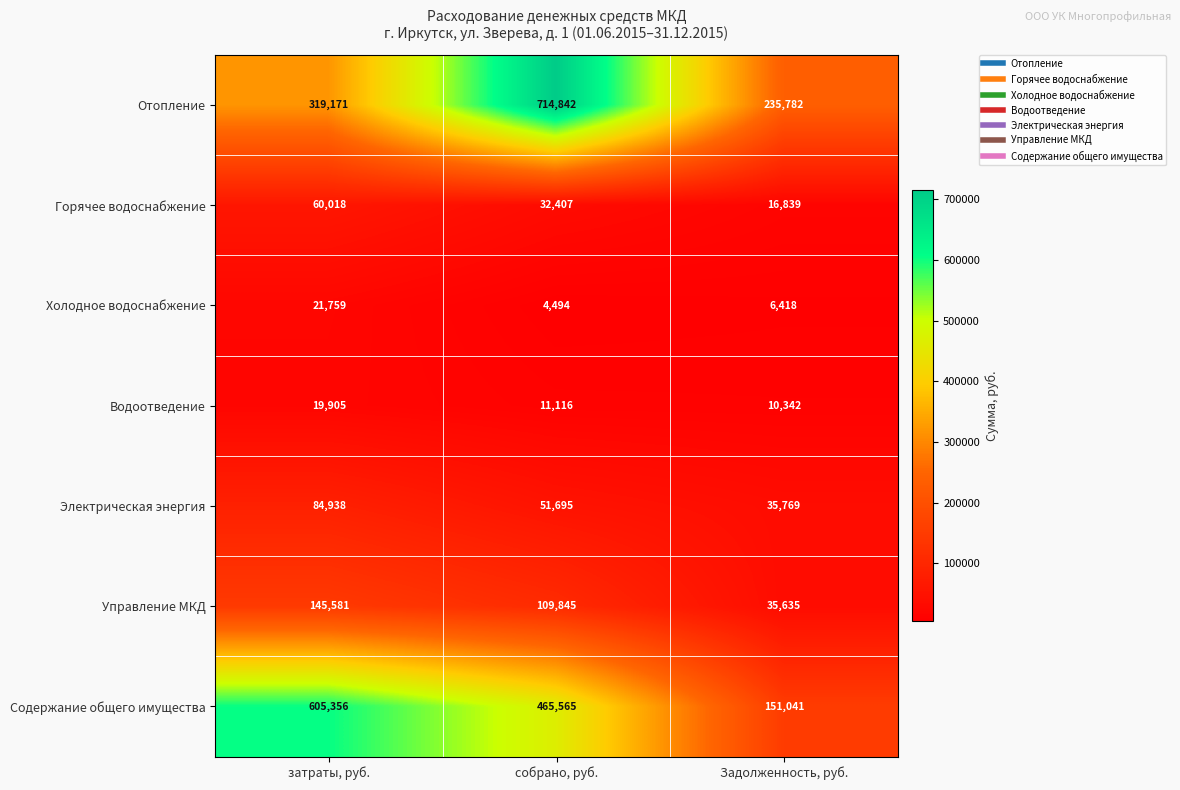

Which category has the highest value in the Управление МКД series?

затраты, руб.